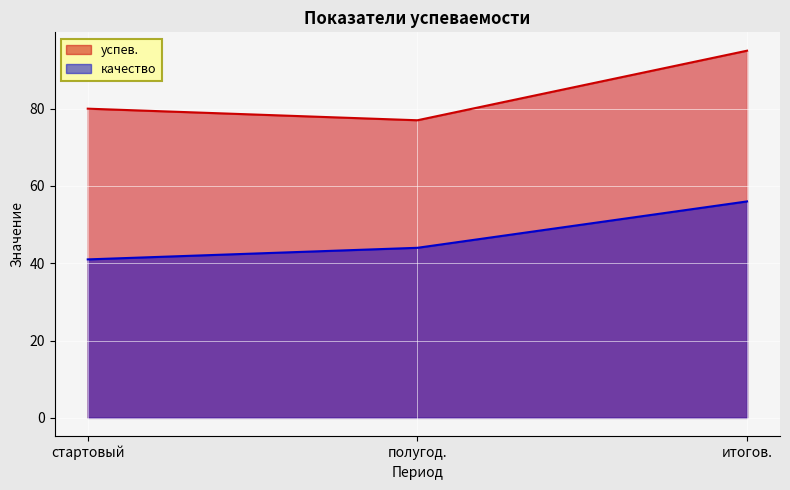

What is the smallest value displayed?

41